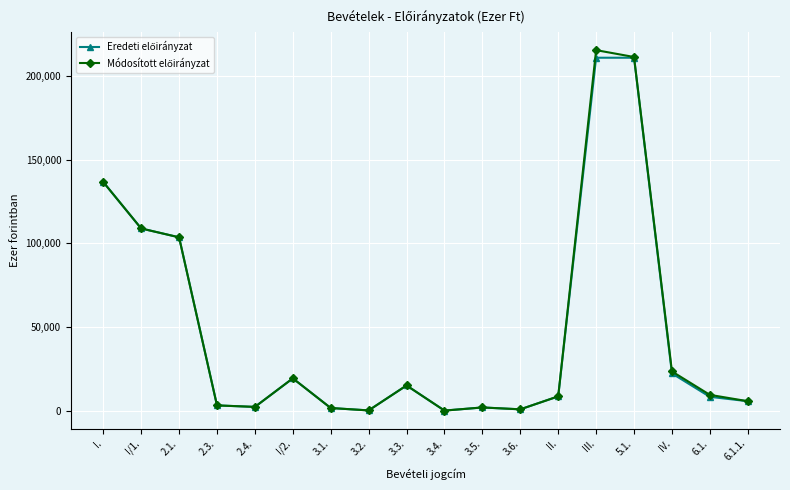

What is the greatest value displayed?

215621